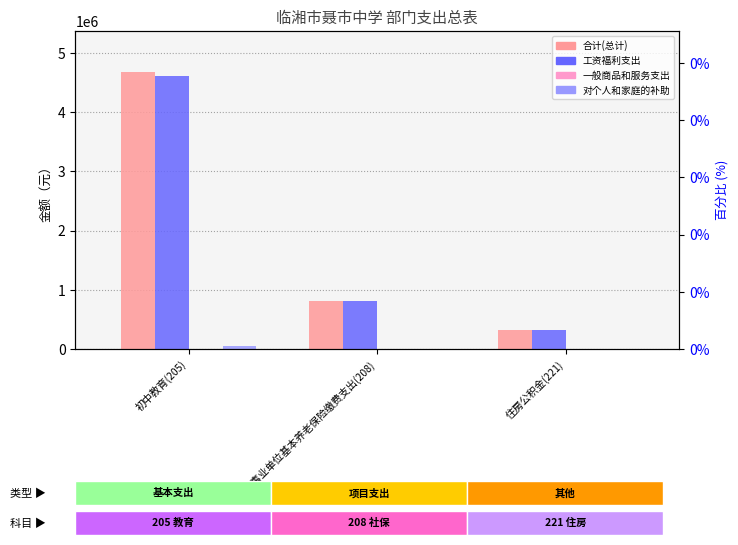

Which series has the widest spread of values?

合计(总计)